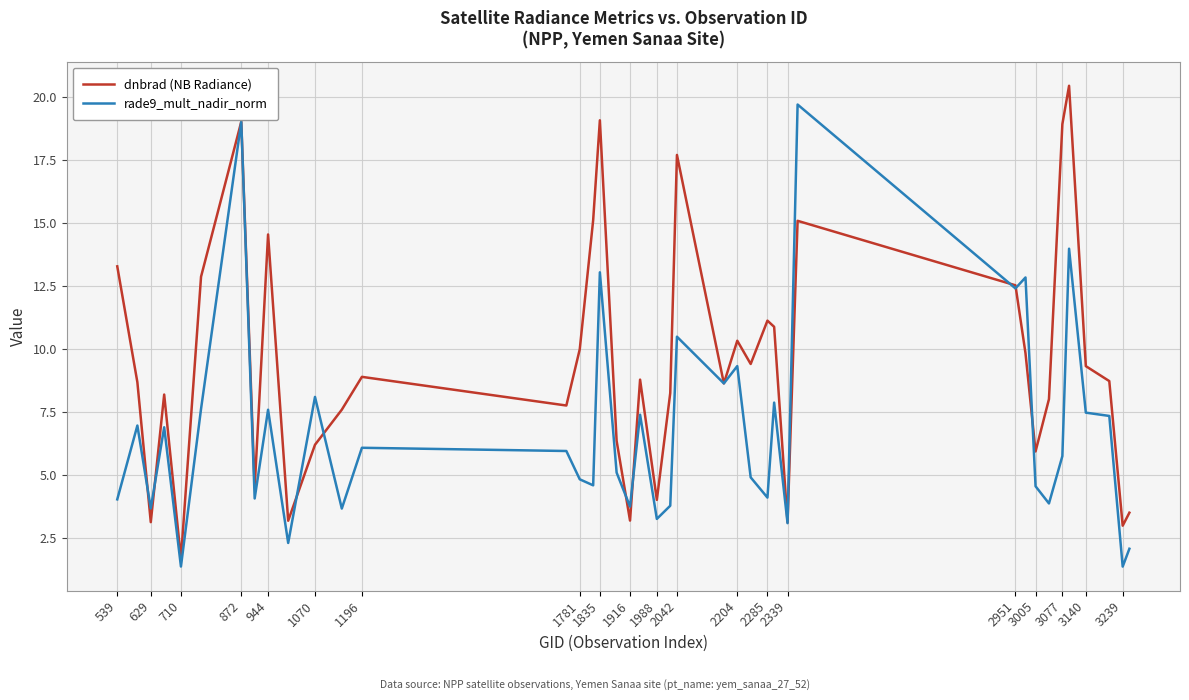

Which series has the largest total across all categories?

dnbrad (NB Radiance)